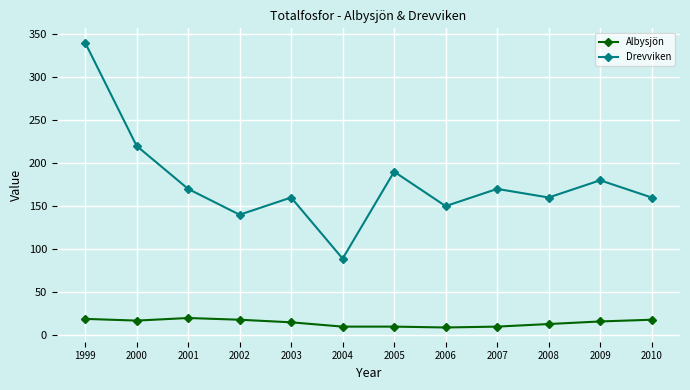

The Albysjön series shows 10 at 2007. True or false?

True